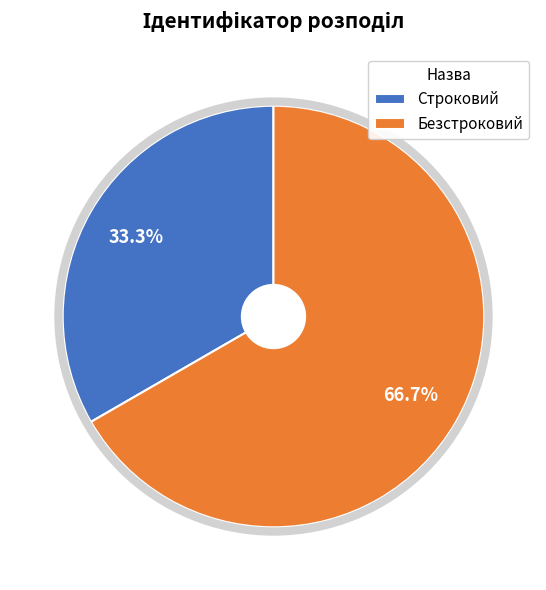

To the nearest percent, what portion does Безстроковий represent?

67%